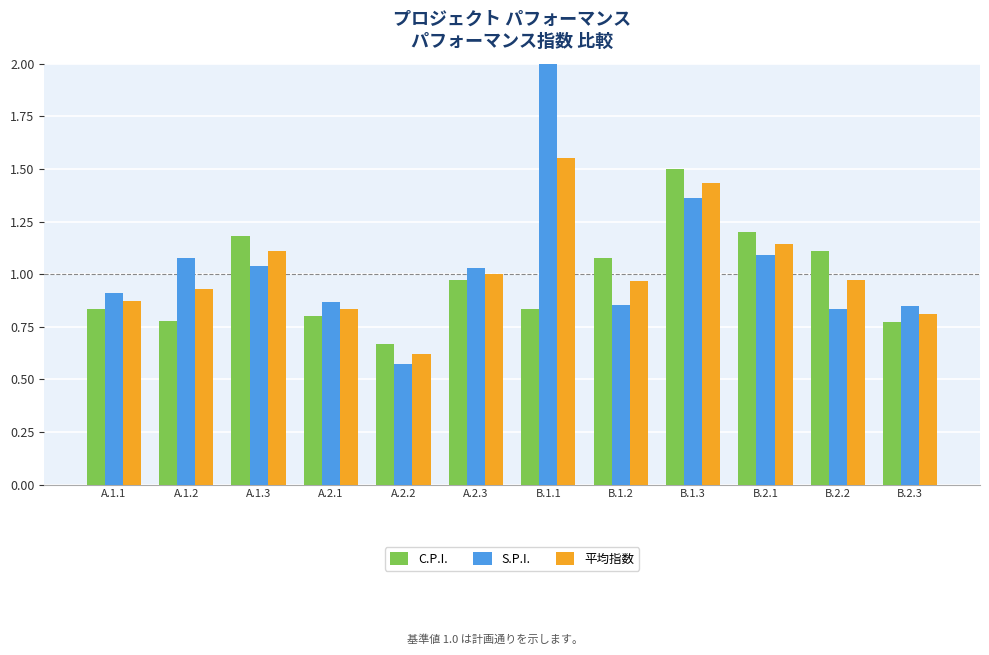

What is the spread (max minus min) of values at A.2.1?

0.1